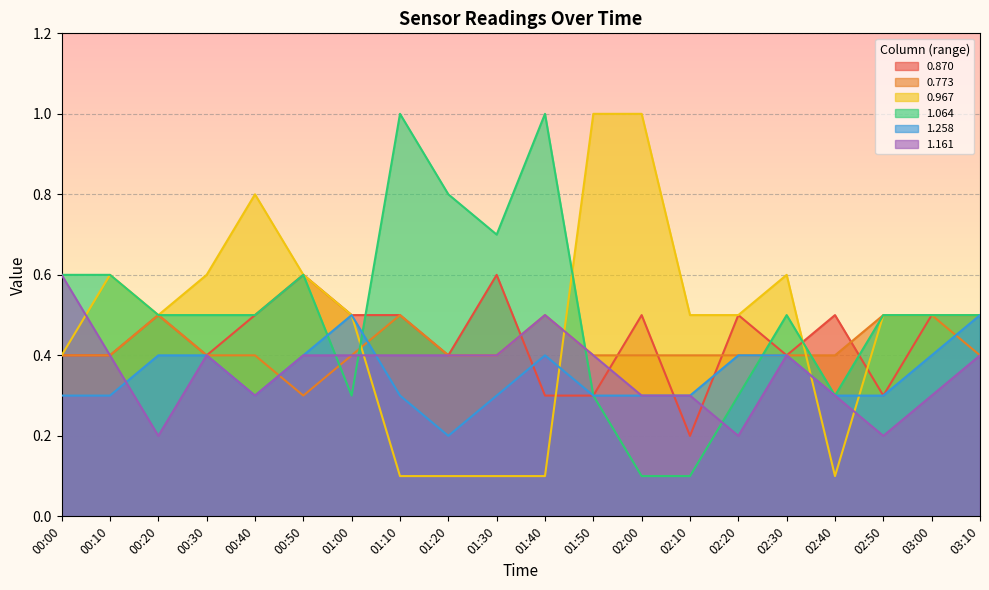

Rank the categories by 0.967 value from highest to lowest.

01:50, 02:00, 00:40, 00:10, 00:30, 00:50, 02:30, 00:20, 01:00, 02:10, 02:20, 02:50, 03:00, 03:10, 00:00, 01:10, 01:20, 01:30, 01:40, 02:40